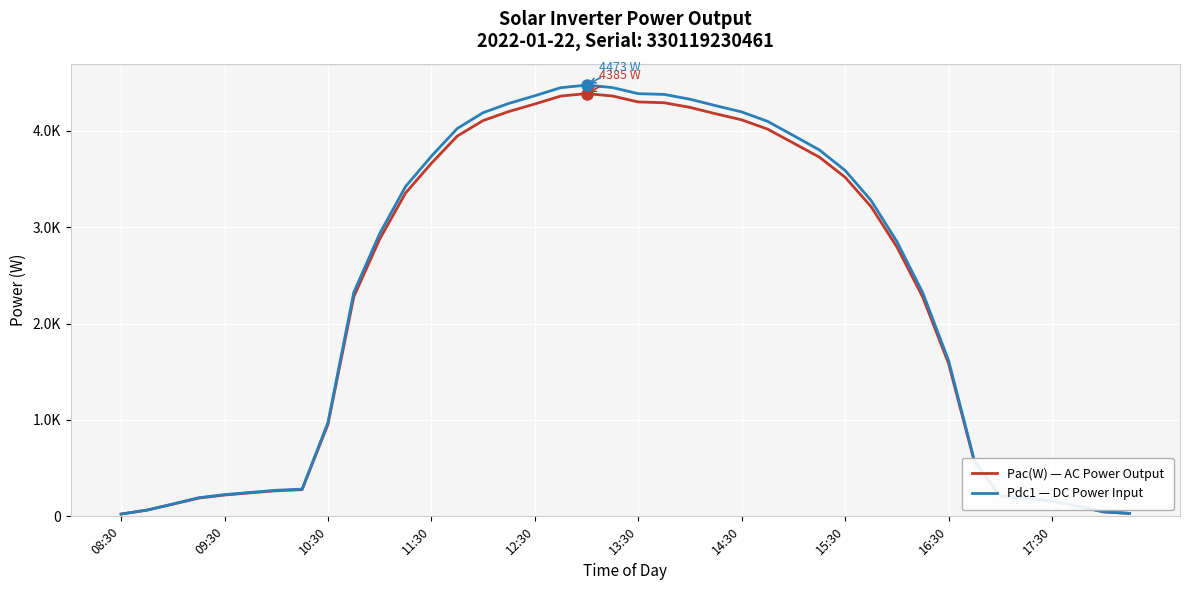

Which series has the widest spread of values?

Pdc1 — DC Power Input